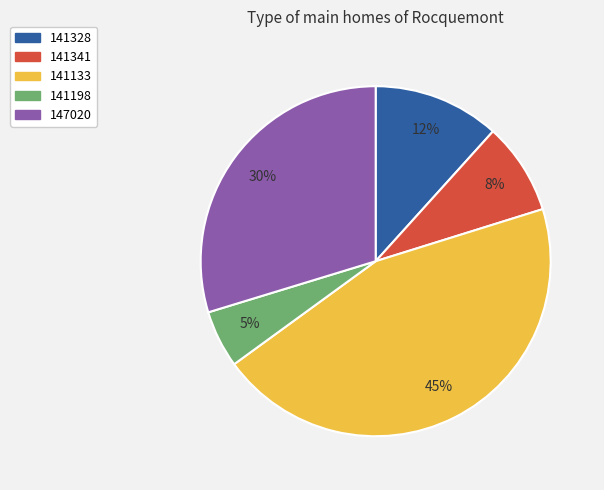

What percentage is the 141328 slice, to the nearest percent?

12%